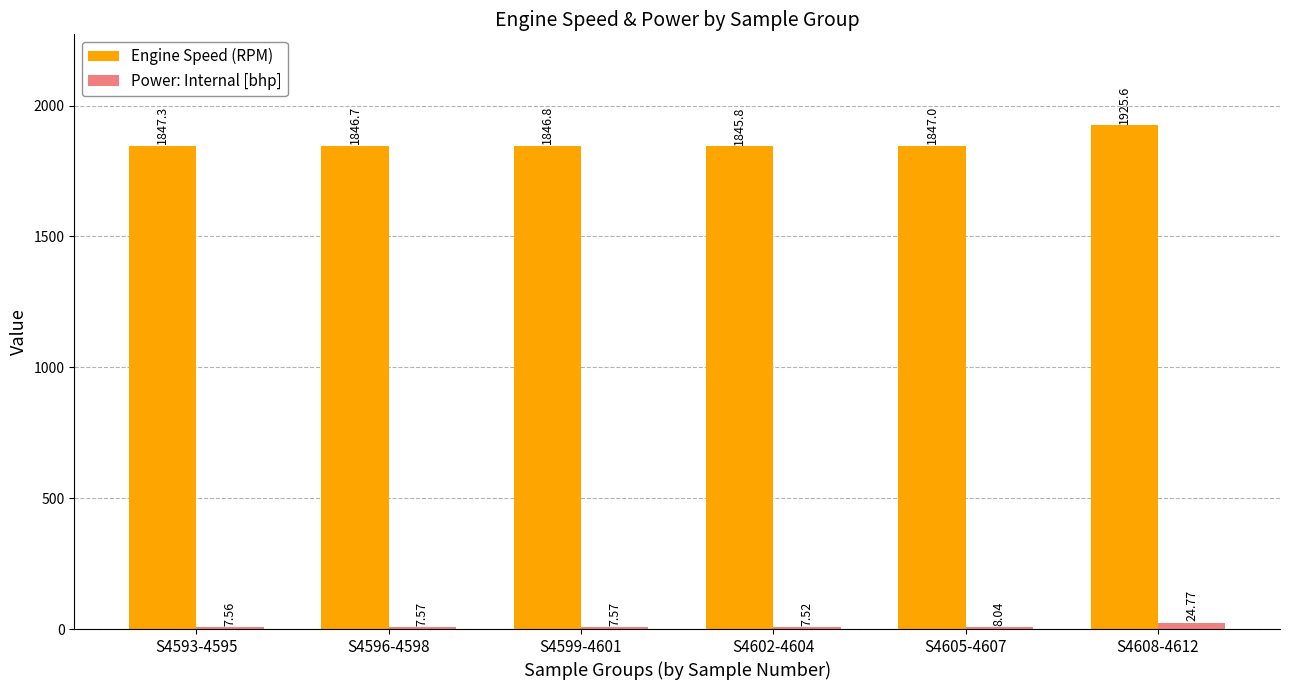

Count the number of data series in this chart.

2